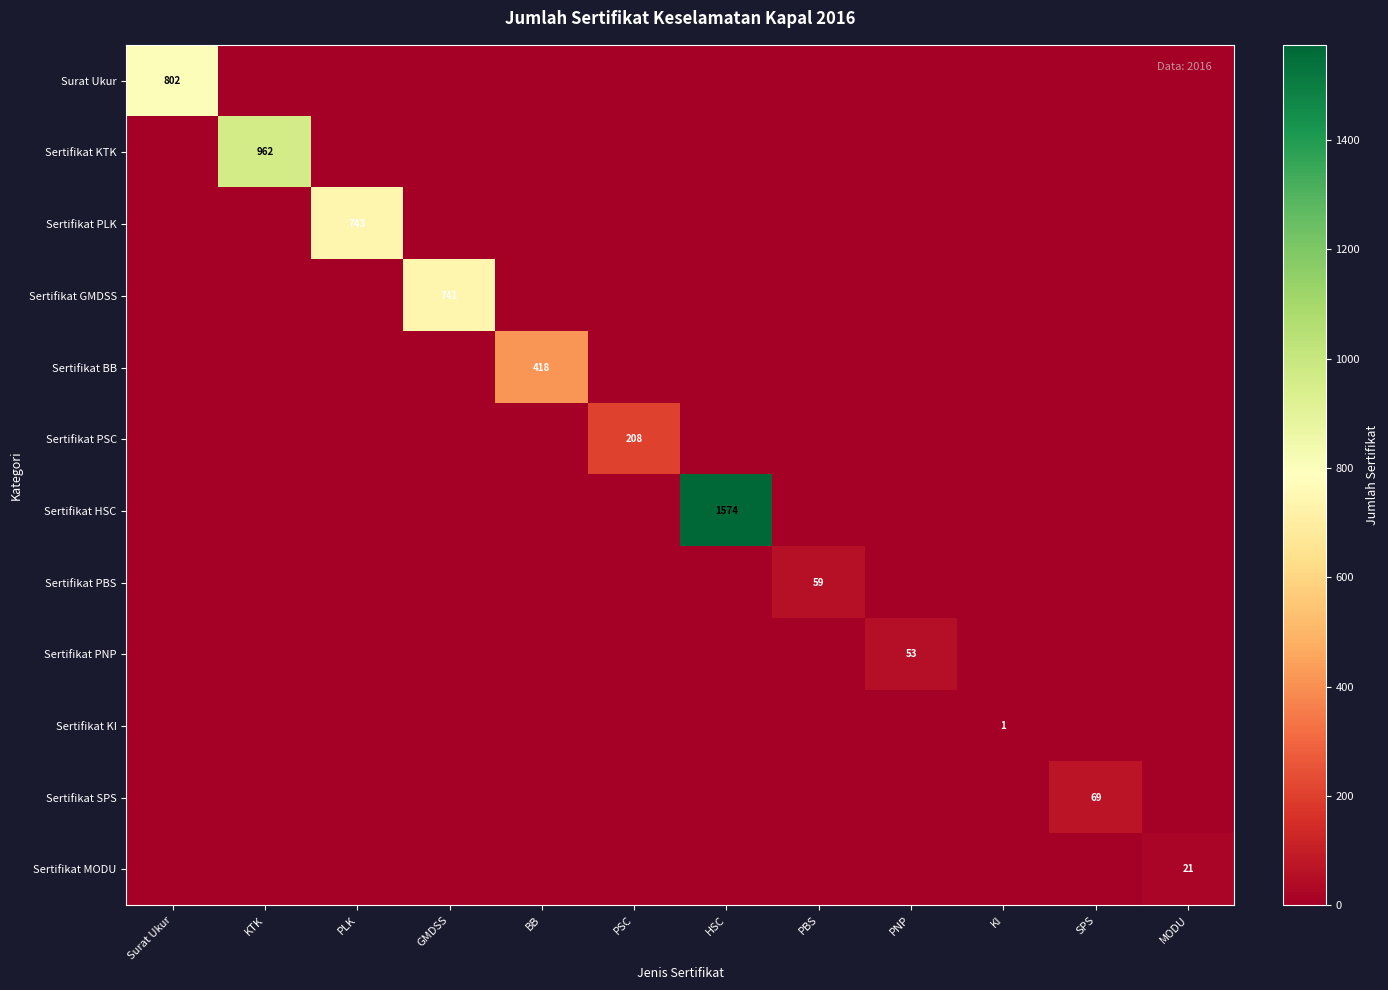

The value of Sertifikat PLK at PLK is 1081. True or false?

False